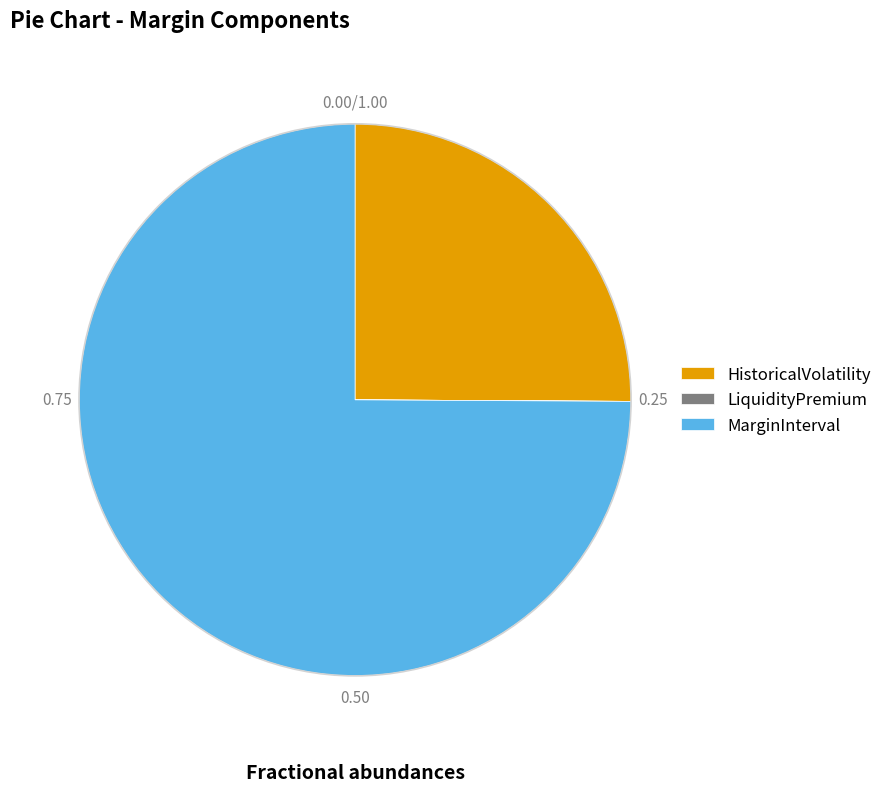

Approximately how many times larger is the value at MarginInterval compared to HistoricalVolatility?

3.0